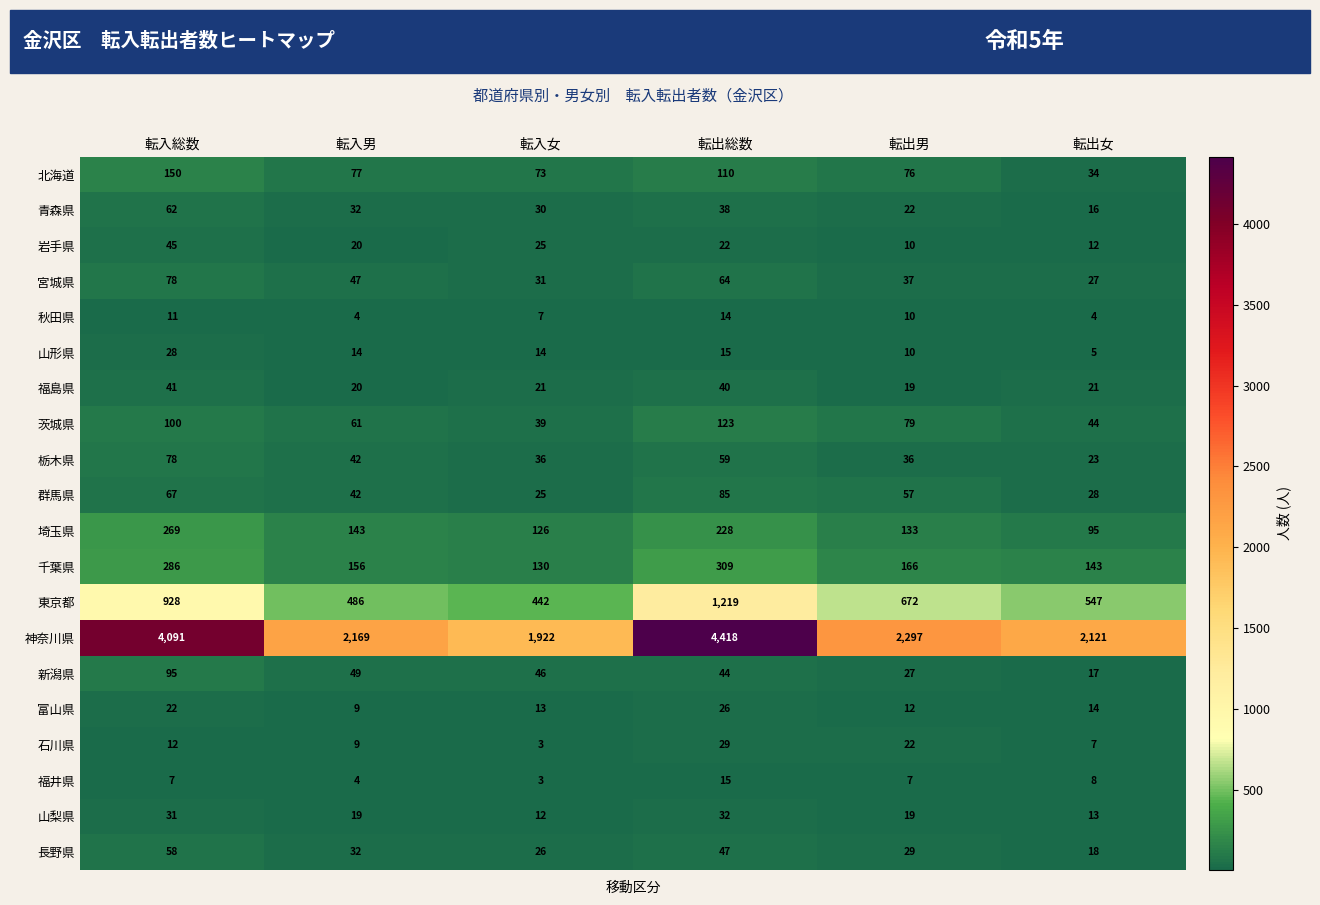

What value does the 千葉県 series have at 転入総数, to the nearest 50?

300